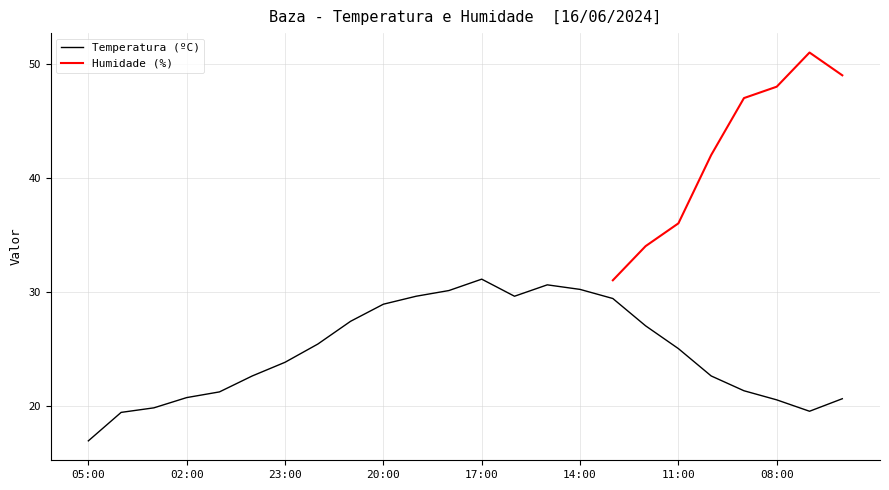

List the labels in order of value, largest first.

17:00, 15:00, 14:00, 18:00, 19:00, 16:00, 13:00, 20:00, 21:00, 12:00, 22:00, 11:00, 23:00, 00:00, 10:00, 09:00, 01:00, 02:00, 06:00, 08:00, 03:00, 07:00, 04:00, 05:00